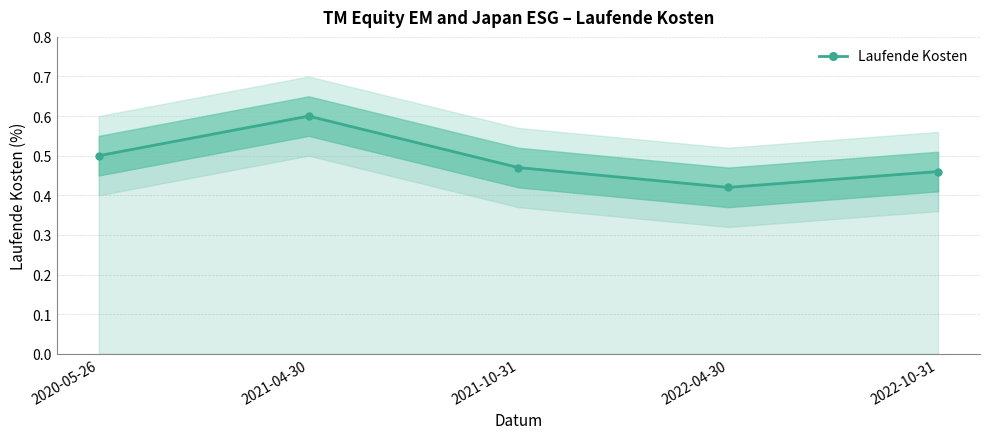

Between 2022-10-31 and 2021-10-31, which is larger?

2021-10-31